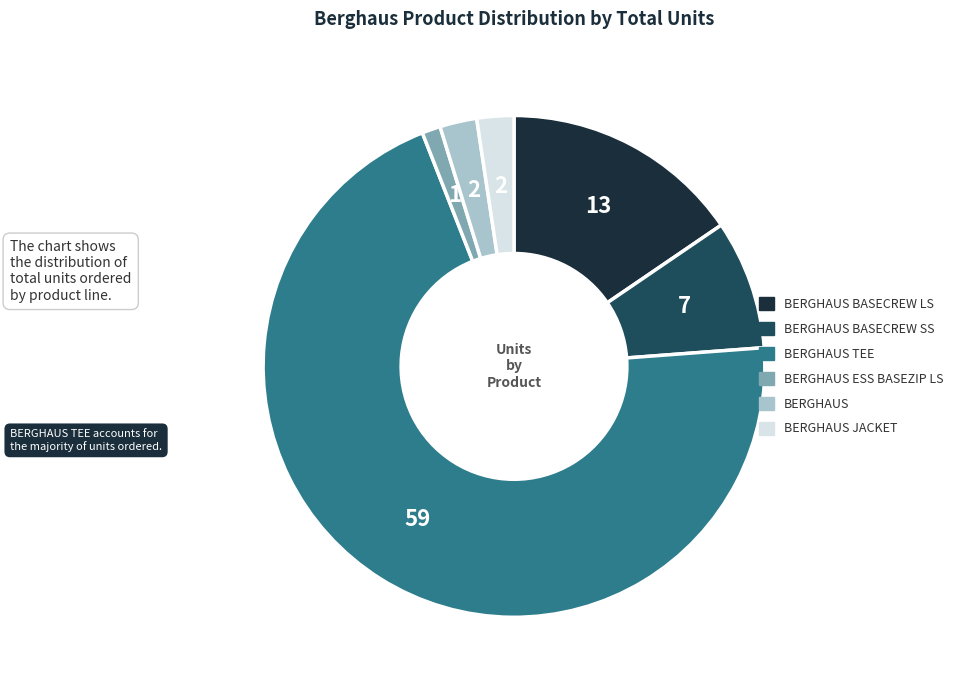

Is there any slice that represents more than half of the pie?

Yes